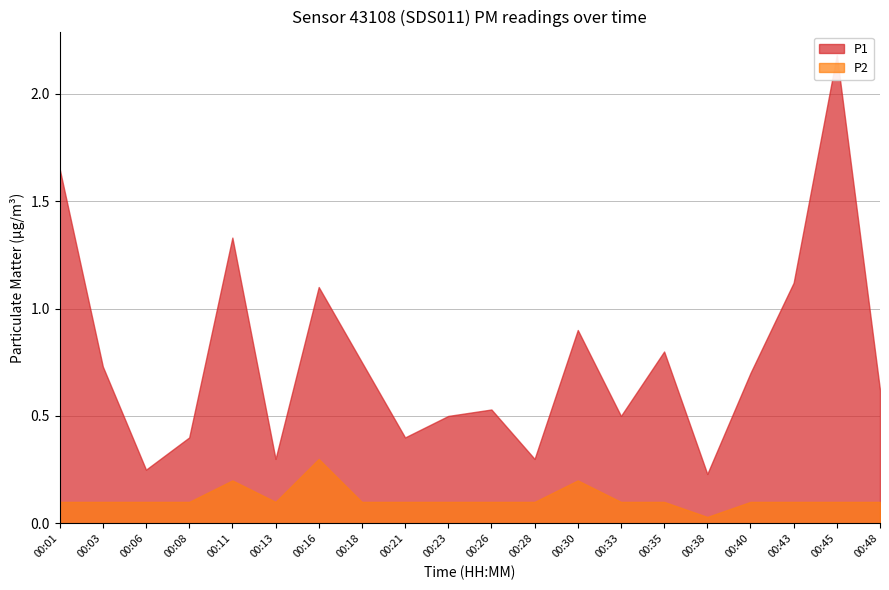

What value does the P2 series have at 00:01?

0.1